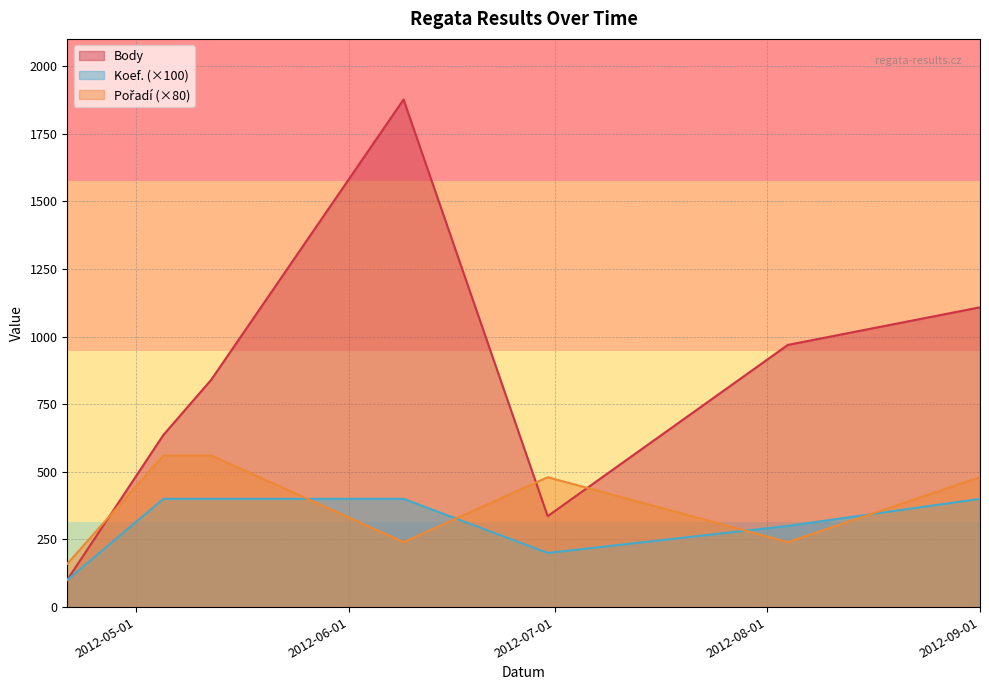

Reading left to right, transcribe all the data shown in this chart.

Body: 101	636	841	1876	336	969	1108
Koef.: 100	400	400	400	200	300	400
Pořadí: 160	560	560	240	480	240	480